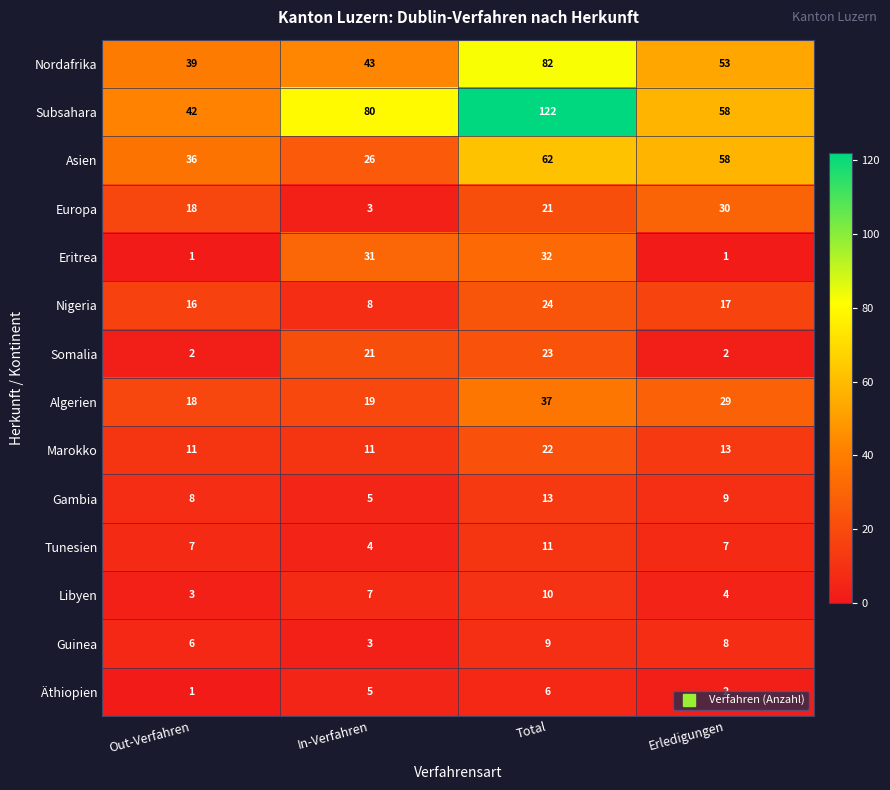

Read the Äthiopien value at In-Verfahren.

5